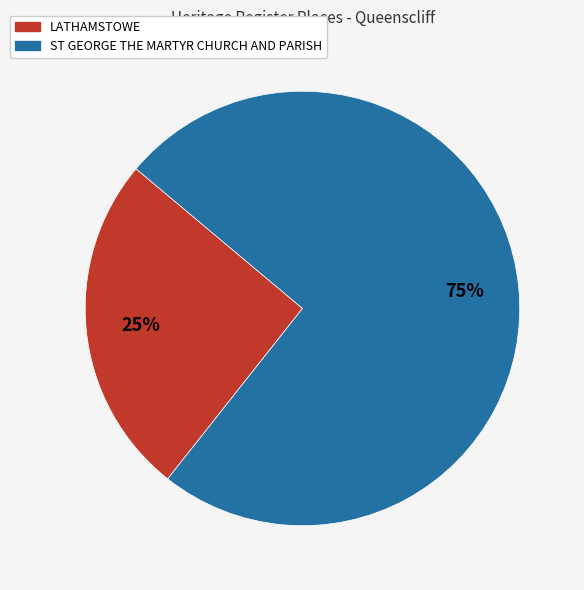

What is the largest slice in the pie chart?

ST GEORGE THE MARTYR CHURCH AND PARISH